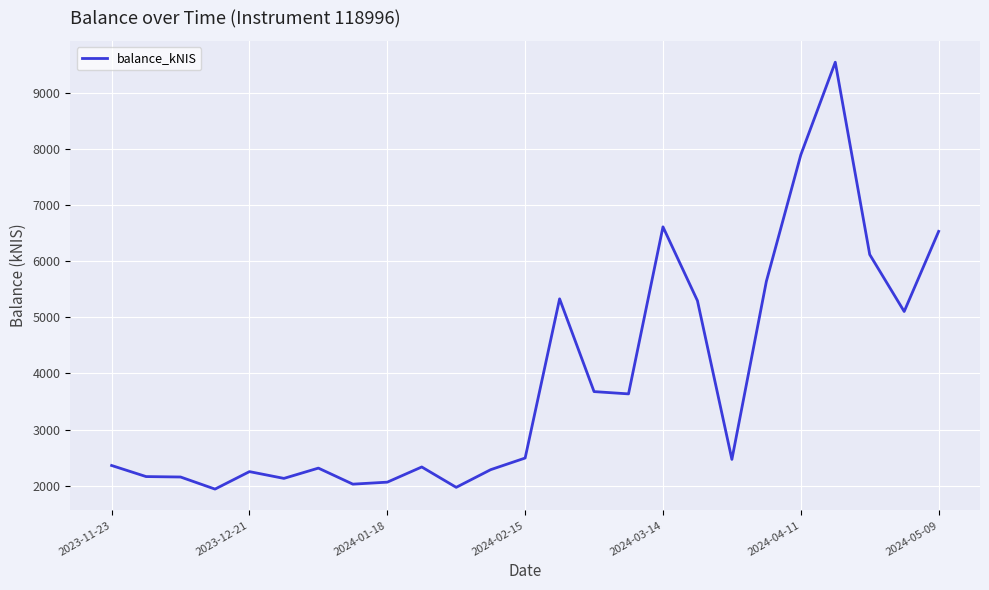

What is the difference between the maximum and minimum values?

7597.3